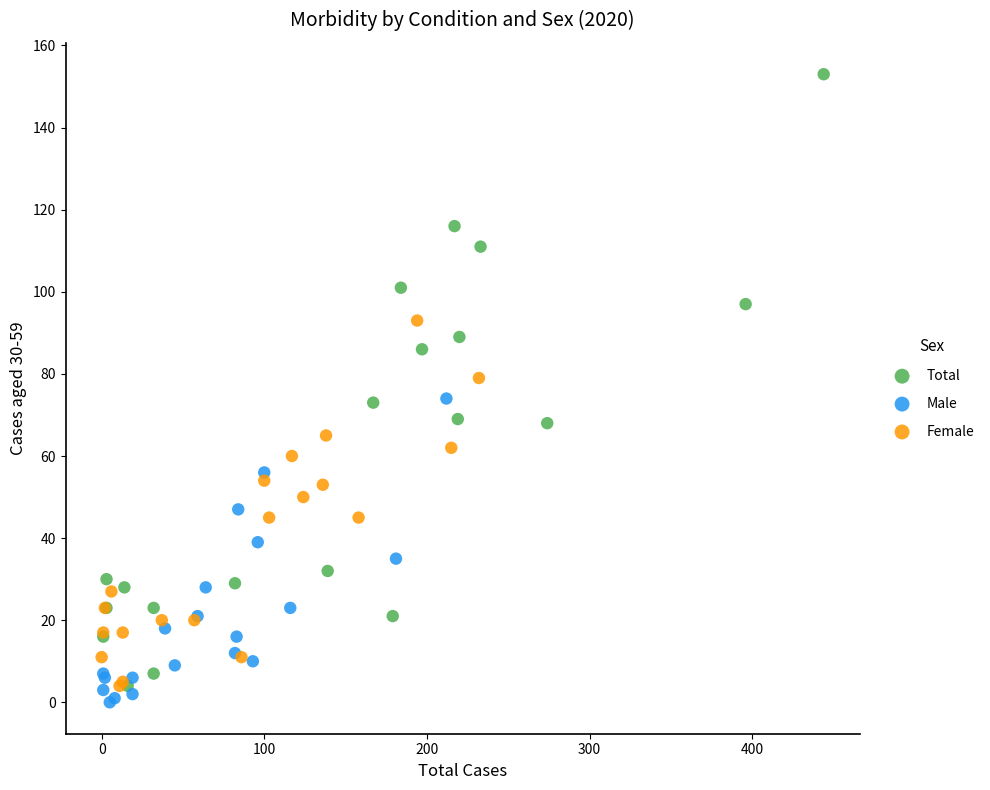

Which series contains the lowest Y value?

Male